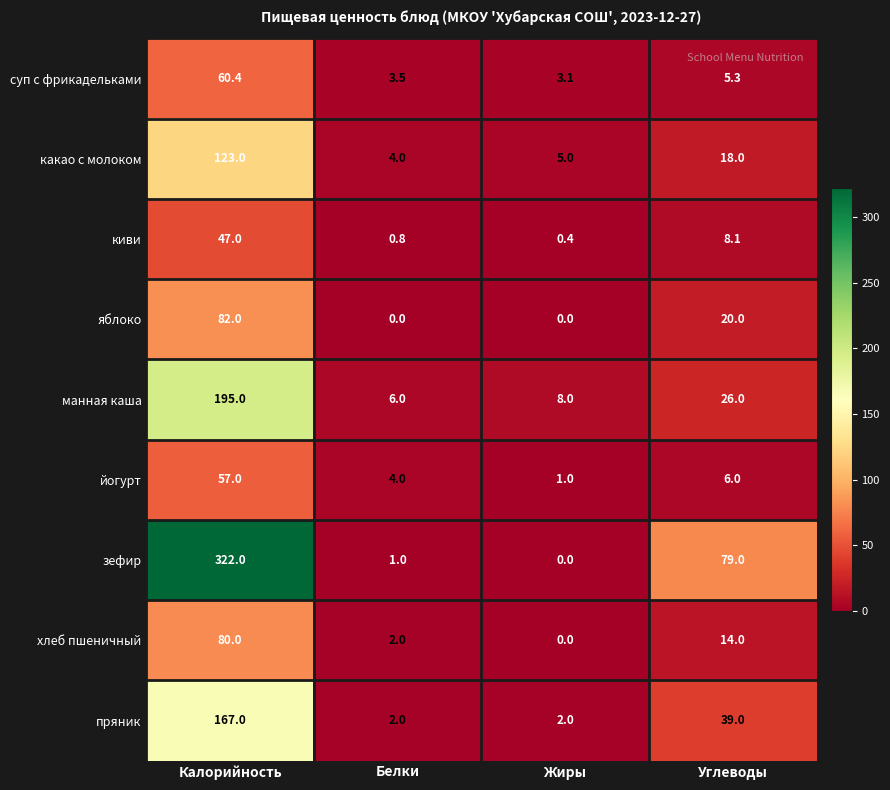

How many values in the пряник series are below 39?

2